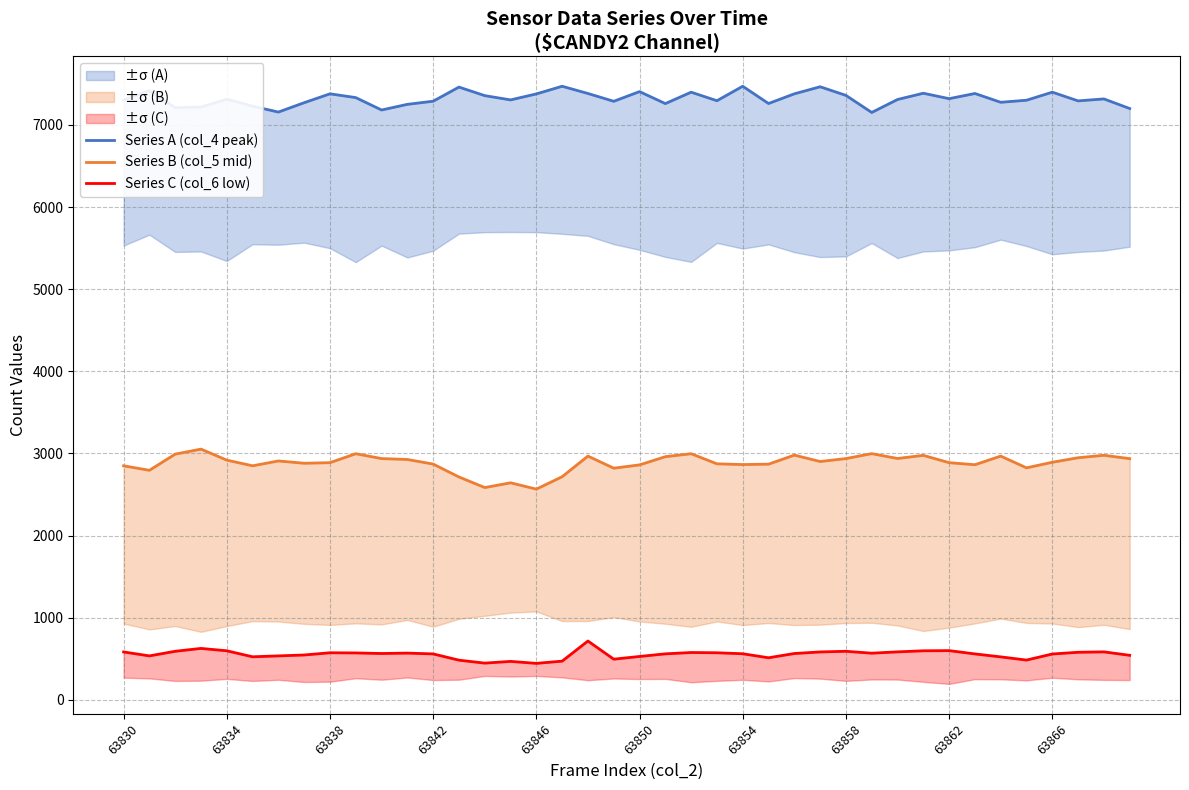

What is the smallest value displayed?

445